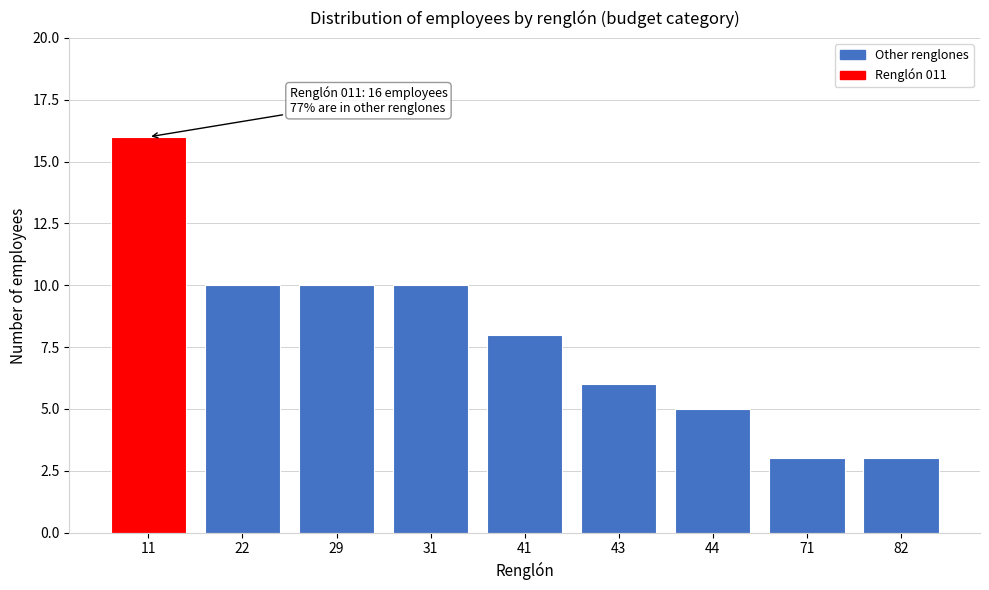

Reading left to right, list all the values displayed in this chart.

16	10	10	10	8	6	5	3	3